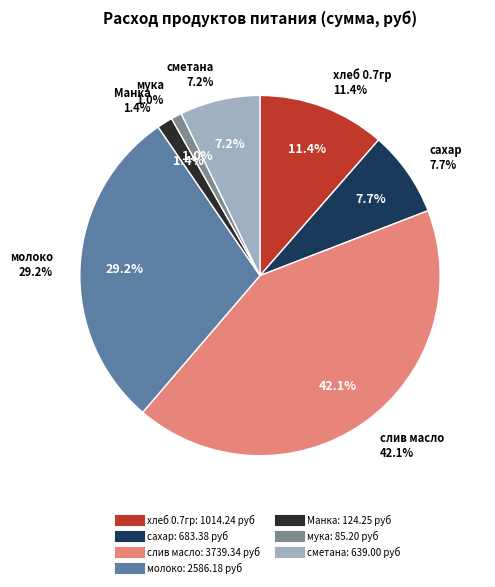

Rank the categories by value from highest to lowest.

слив масло, молоко, хлеб 0.7гр, сахар, сметана, Манка, мука